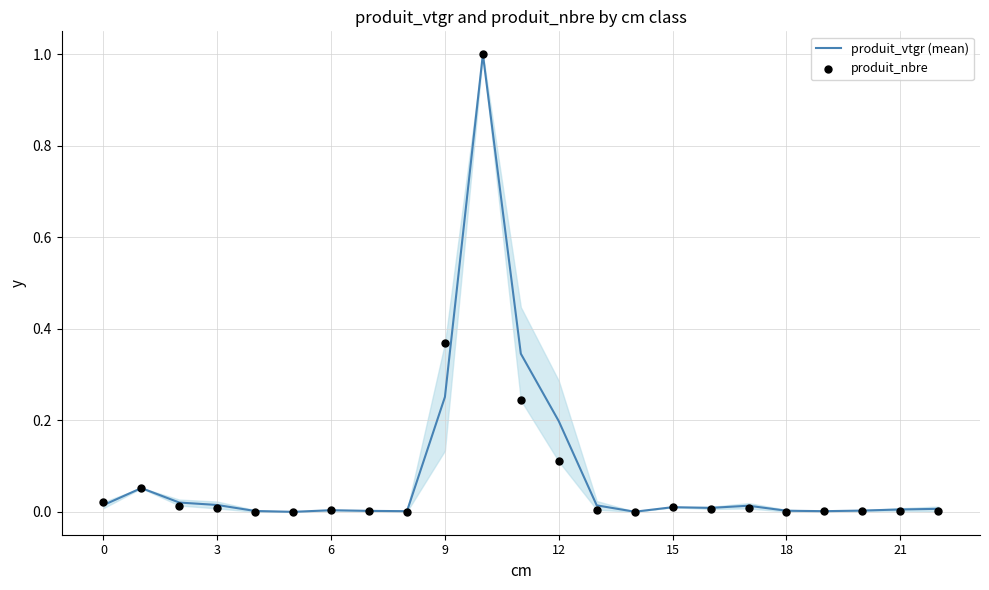

At how many categories does at least one series exceed 0?

22